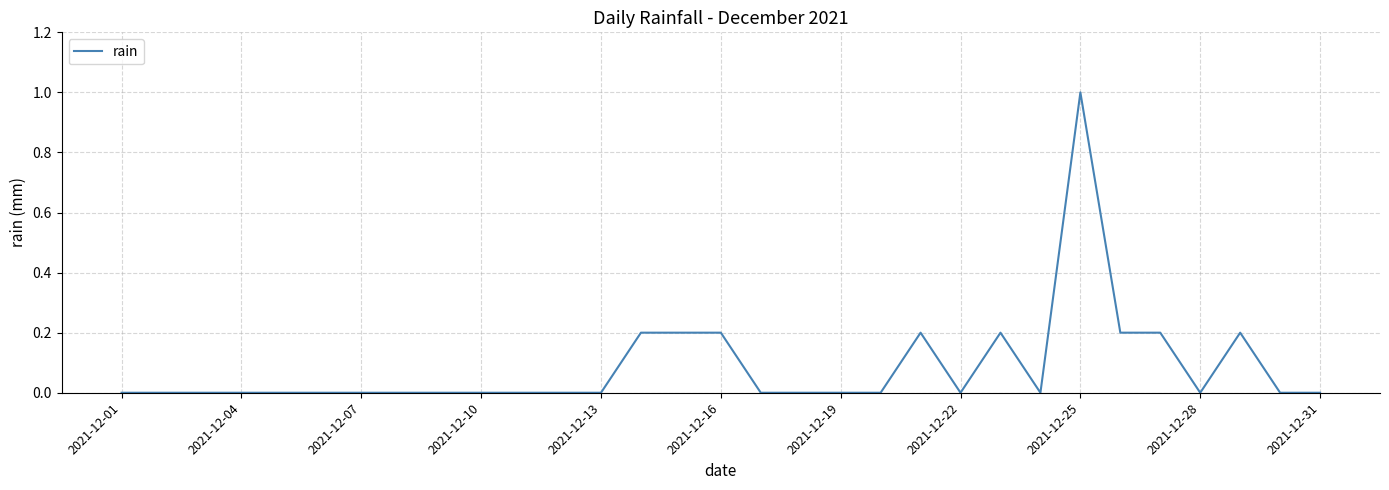

What is the maximum value shown in the chart?

1.0